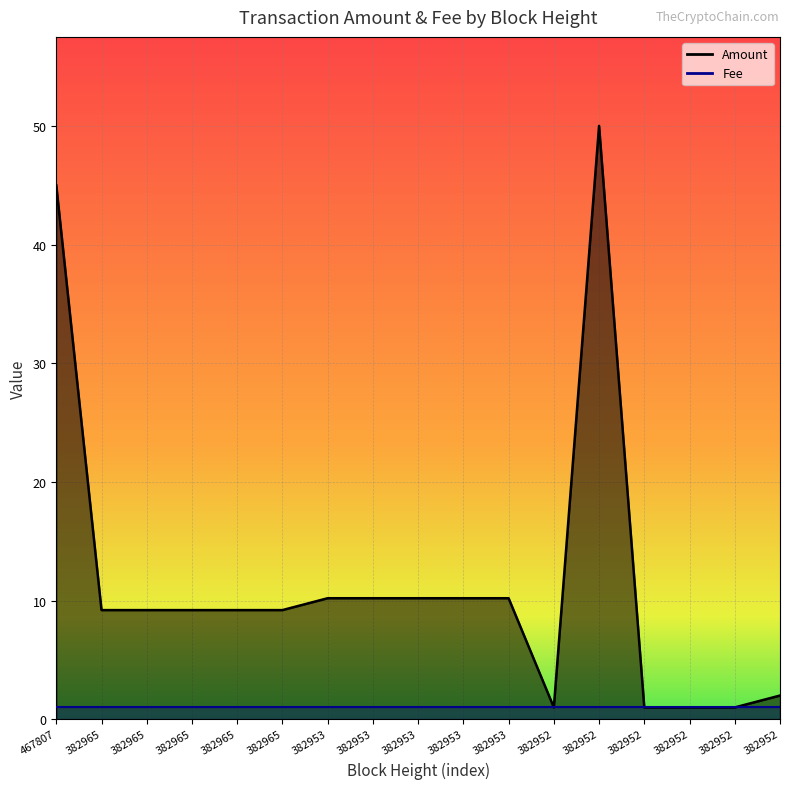

Between 382952 and 382952, which is larger?

382952